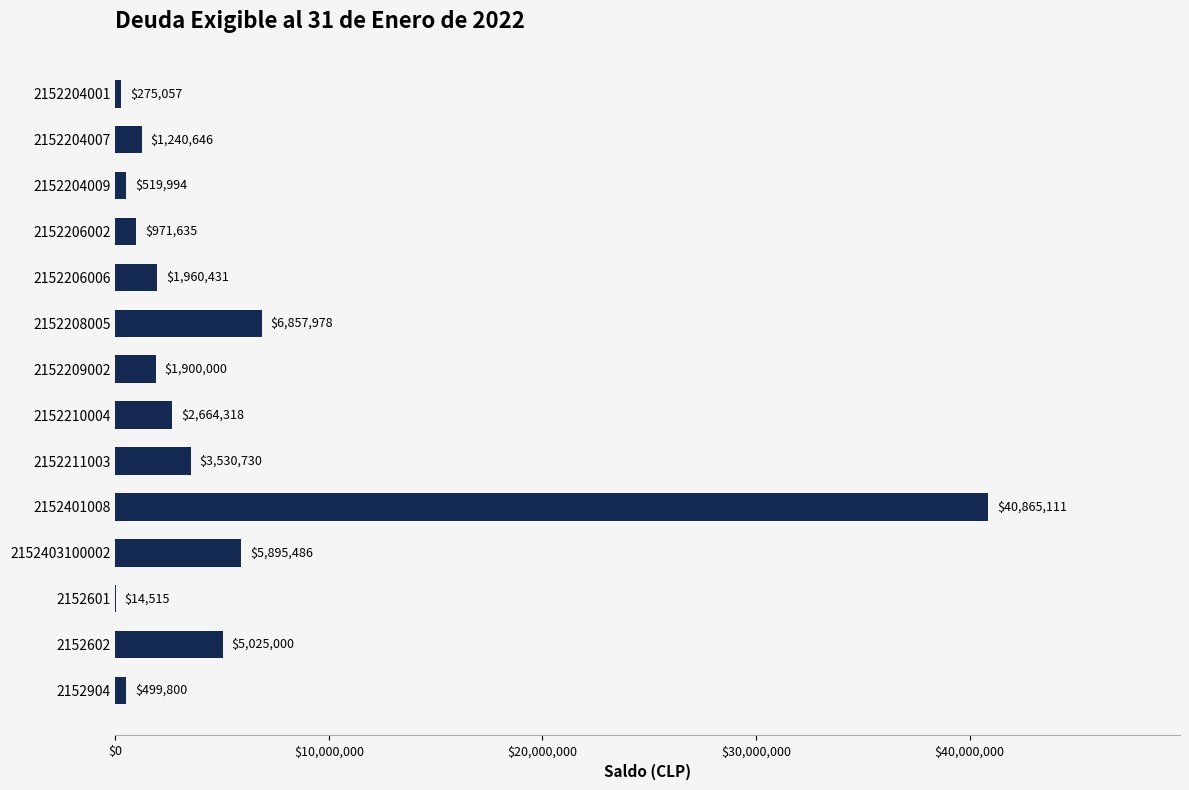

Does the chart contain stacked bars?

No